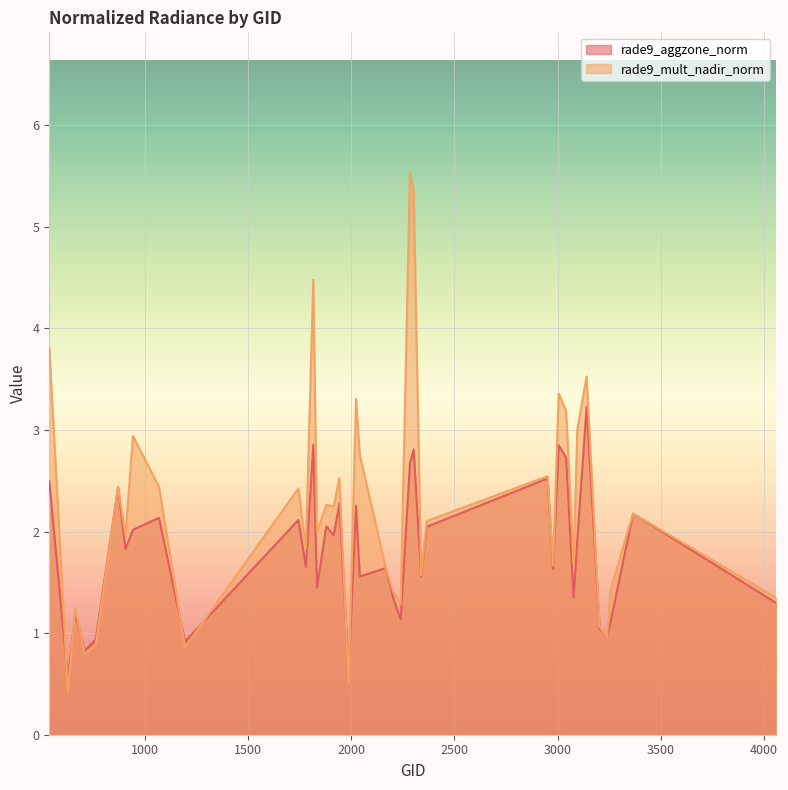

What is the spread (max minus min) of values at 3041?

0.5